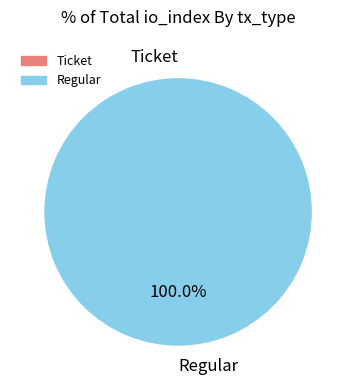

Count the number of slices in the pie.

2